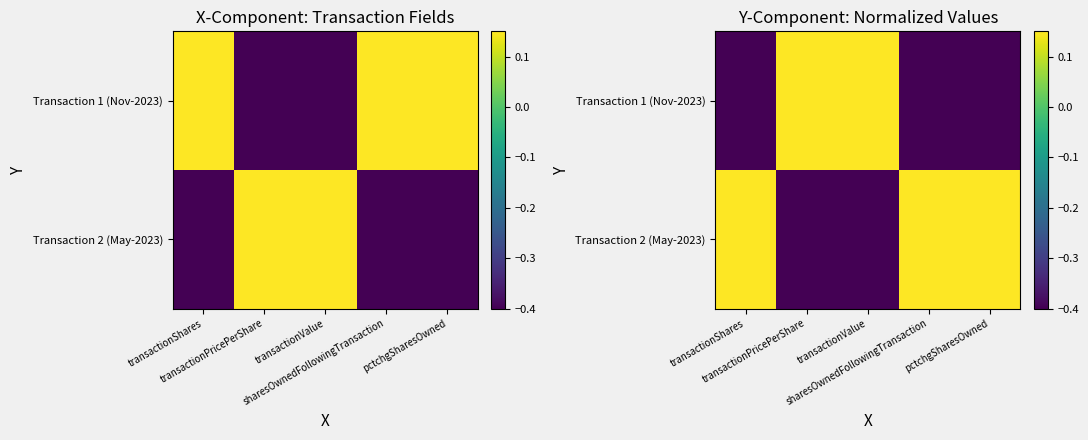

What is the lowest value of the Transaction 1 (Nov-2023) series?

-0.4